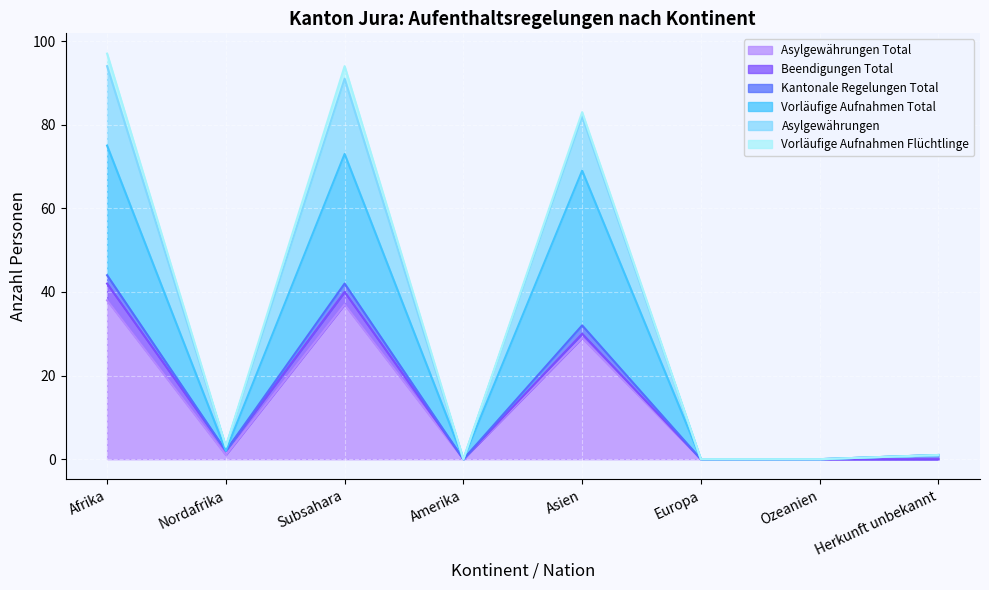

At how many categories does at least one series exceed 28?

3